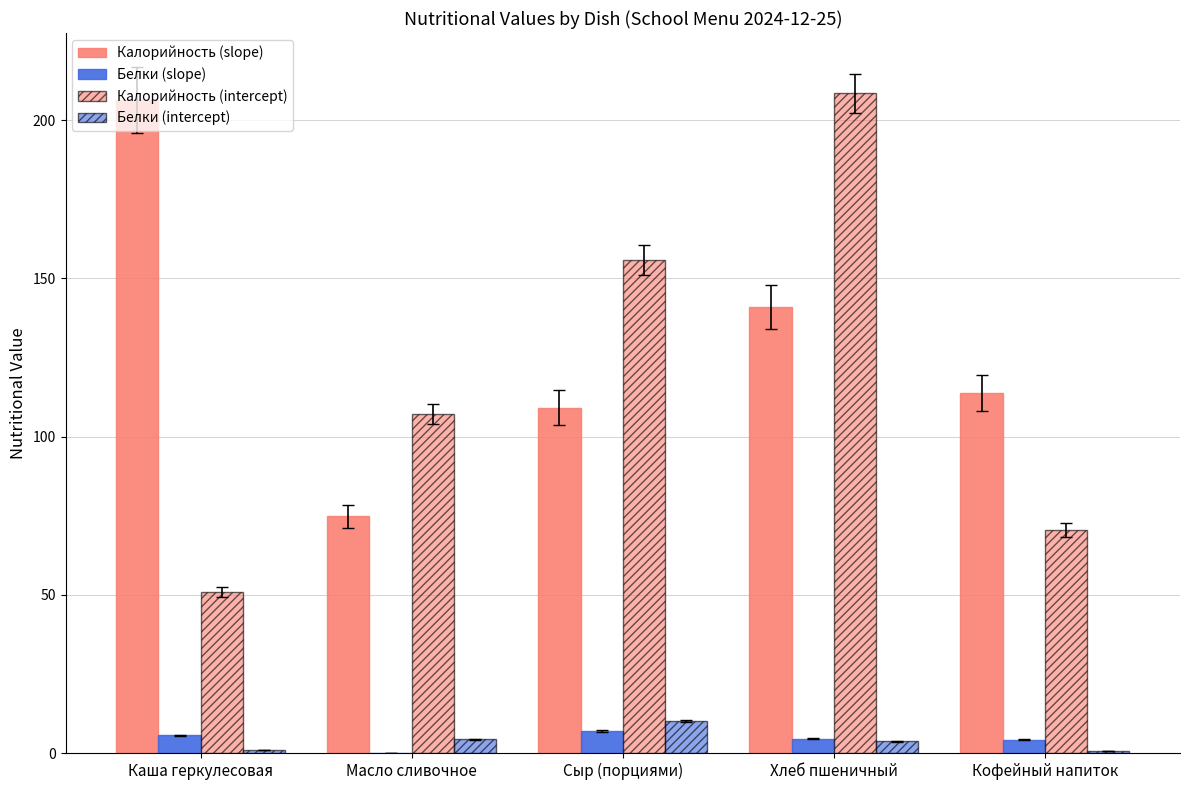

How many series are shown in this chart?

4